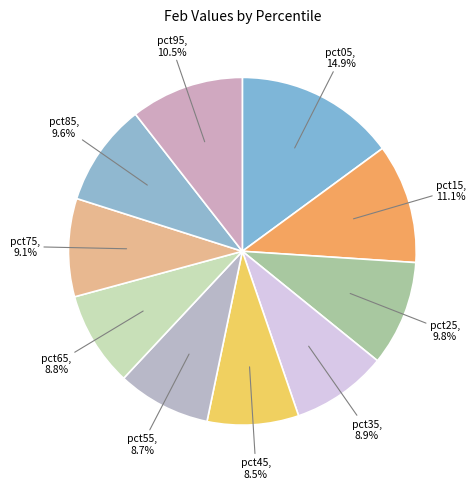

Count the number of slices in the pie.

10